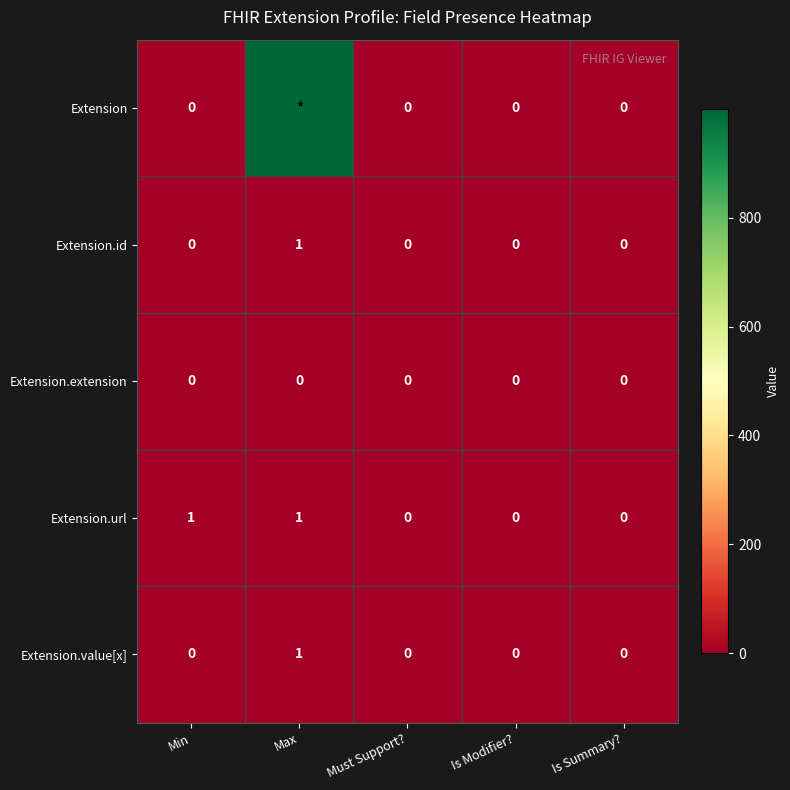

The Extension.url series shows 0 at Is Modifier?. True or false?

True